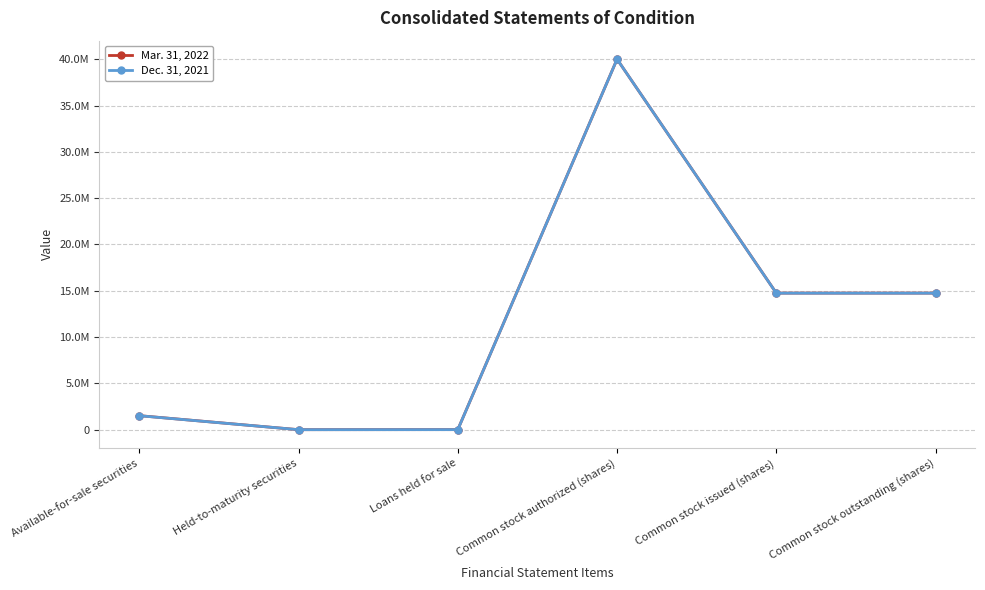

Does the chart have visible grid lines?

Yes